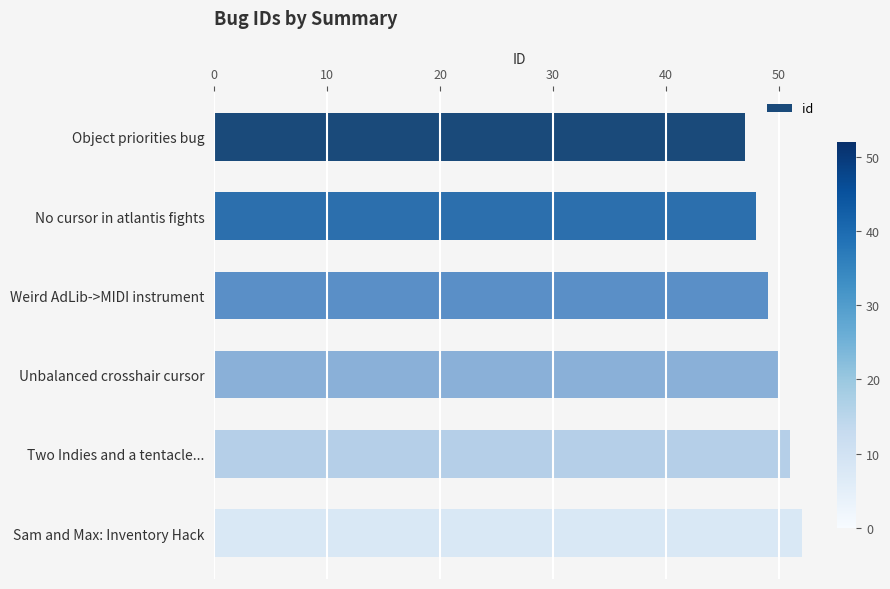

How many data points are less than 50?

3